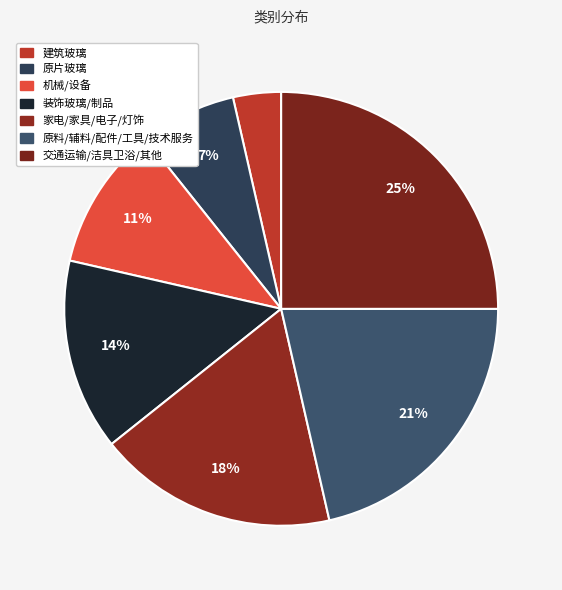

What percentage do 建筑玻璃 and 原片玻璃 together represent?

10.7%